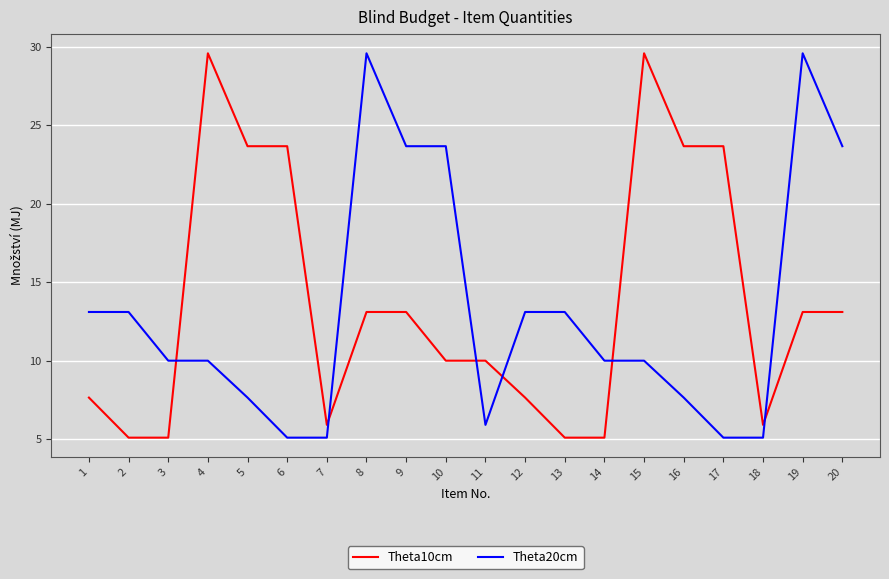

How many times do Theta10cm and Theta20cm cross each other?

6